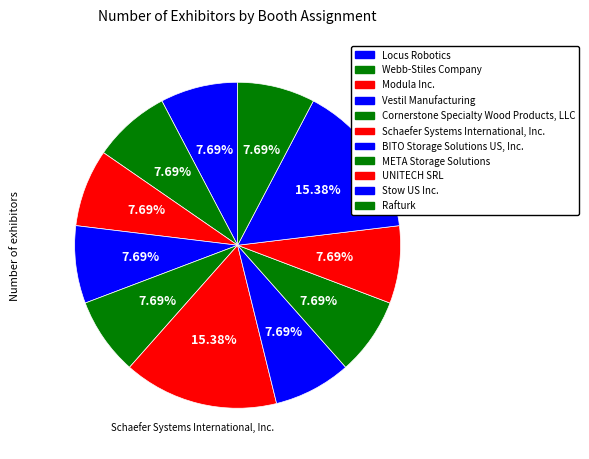

How many segments does this pie chart have?

11